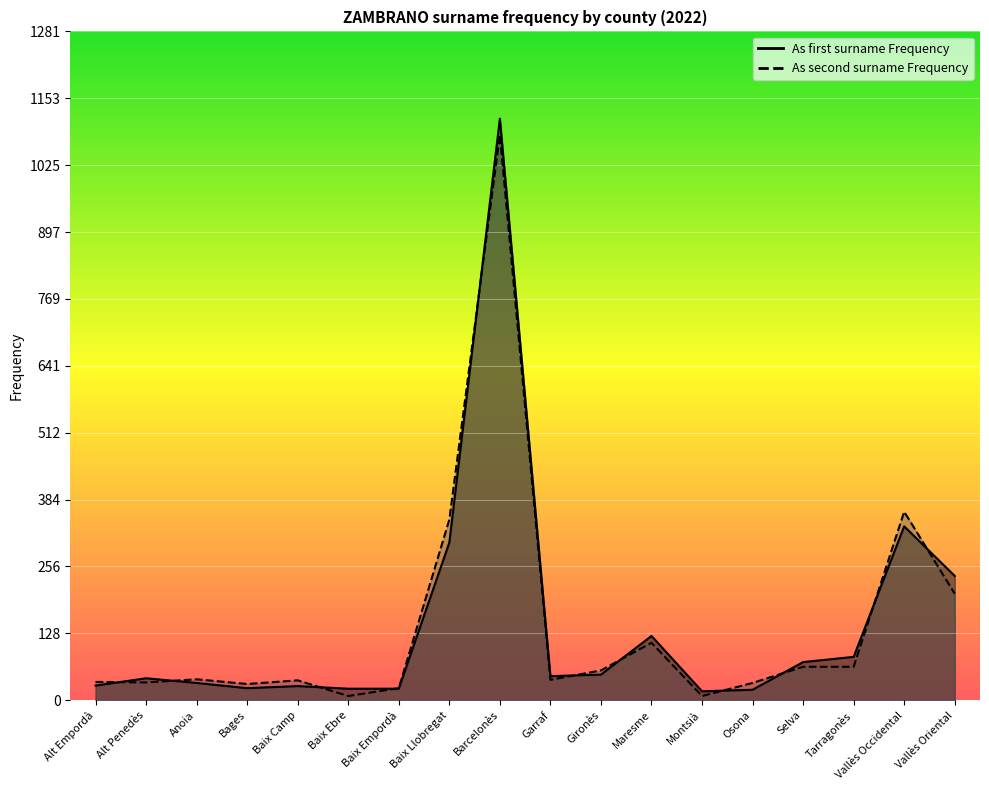

The value of As first surname Frequency at Montsià is 17. True or false?

True